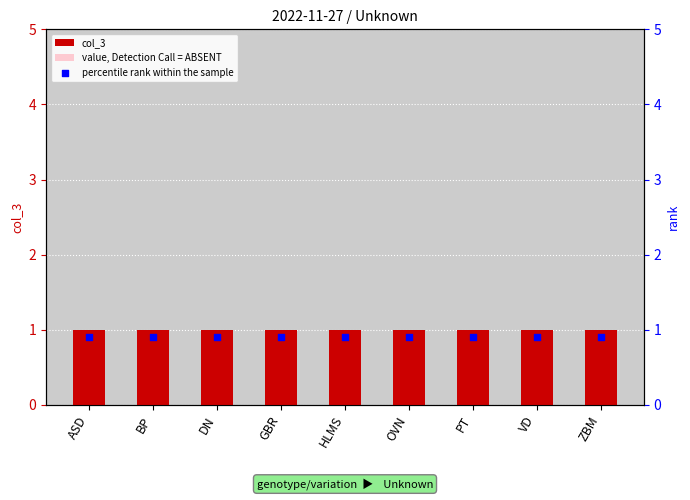

At how many categories does at least one series exceed 0?

9